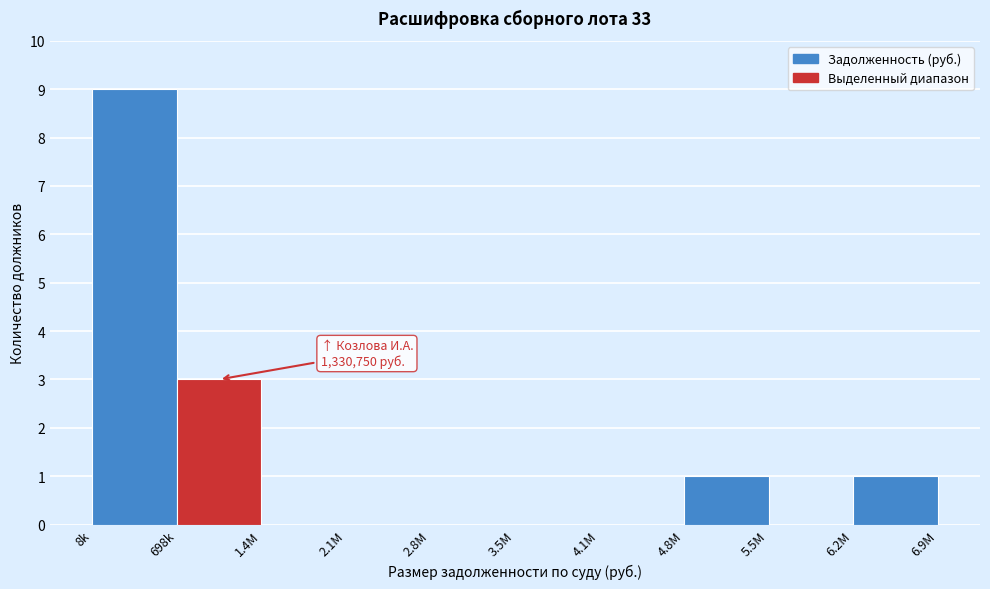

Reading left to right, extract all data points from this chart.

8k=9	698k=3	1.4M=0	2.1M=0	2.8M=0	3.5M=0	4.1M=0	4.8M=1	5.5M=0	6.2M=1